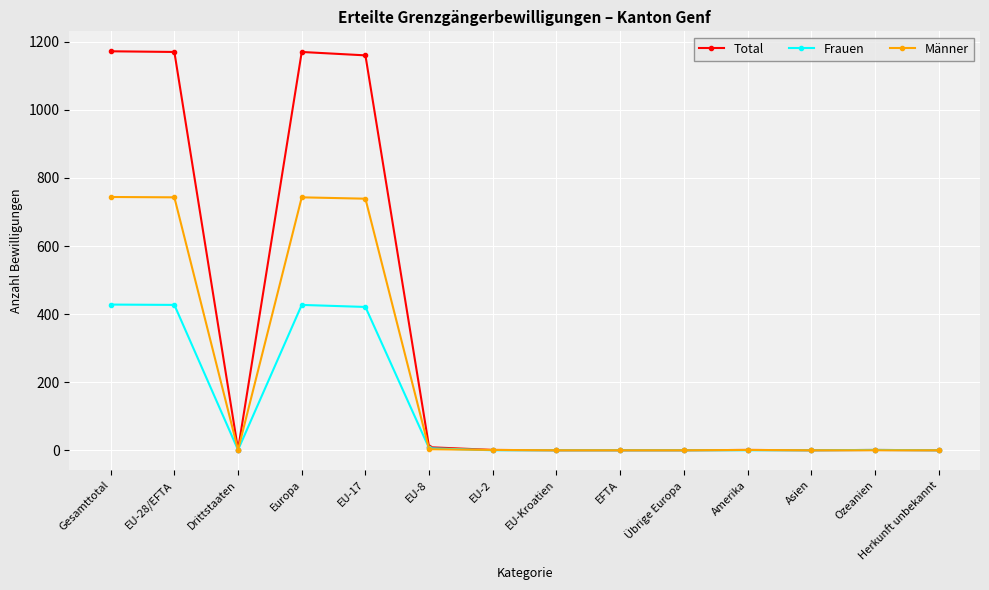

Rank the series by their maximum value, from highest to lowest.

Total, Männer, Frauen